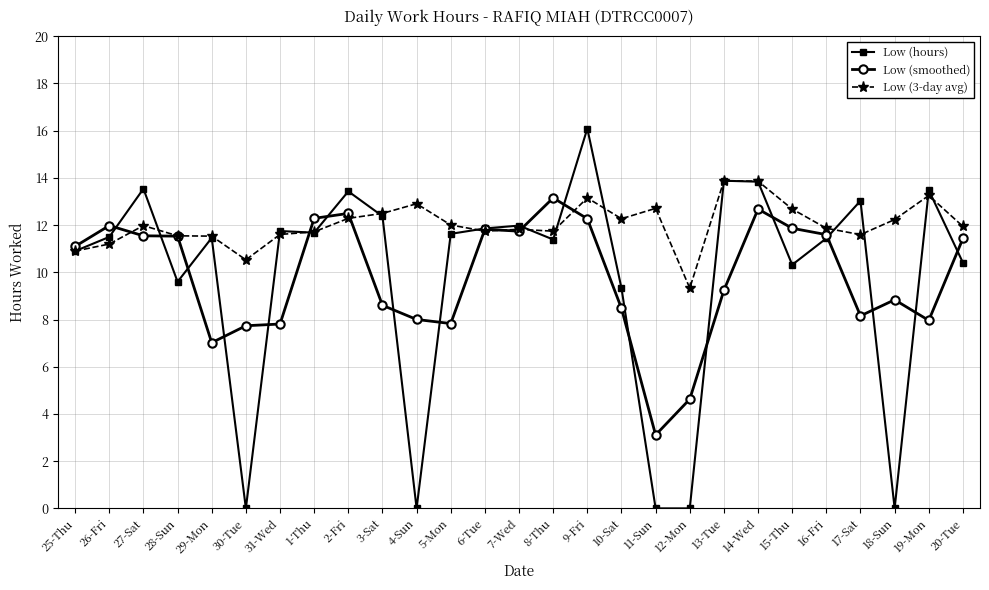

What is the minimum value for Low (3-day avg)?

9.3